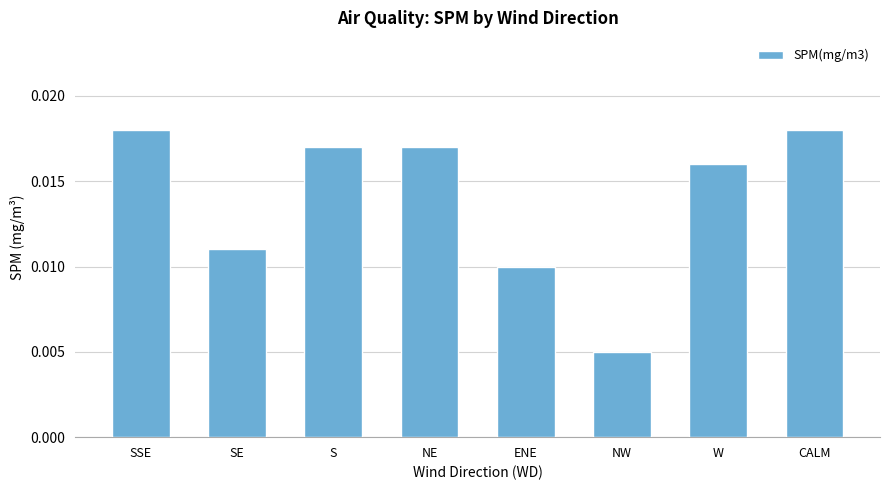

Which category has the lowest value across all series?

NW